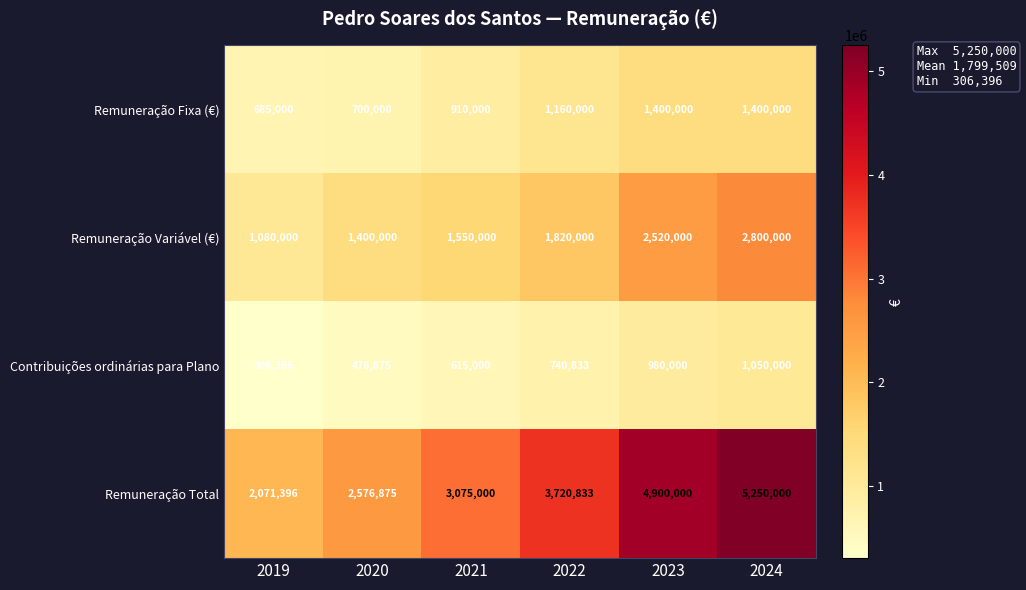

Is it true that Contribuições ordinárias para Plano equals 476875 at 2020?

True